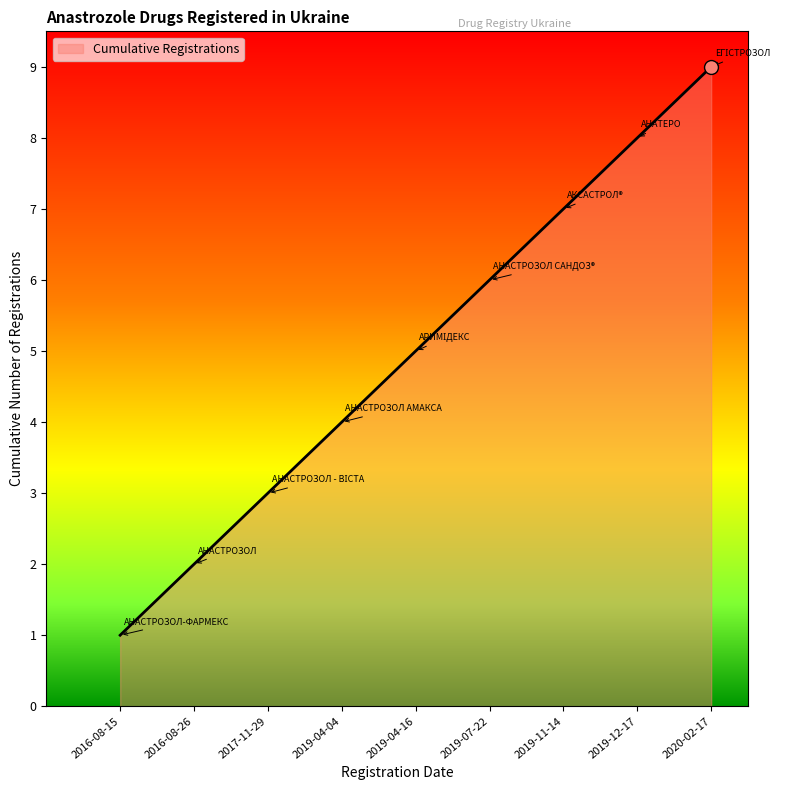

What is the ratio of the value at 2016-08-15 to the value at 2019-07-22?

0.2